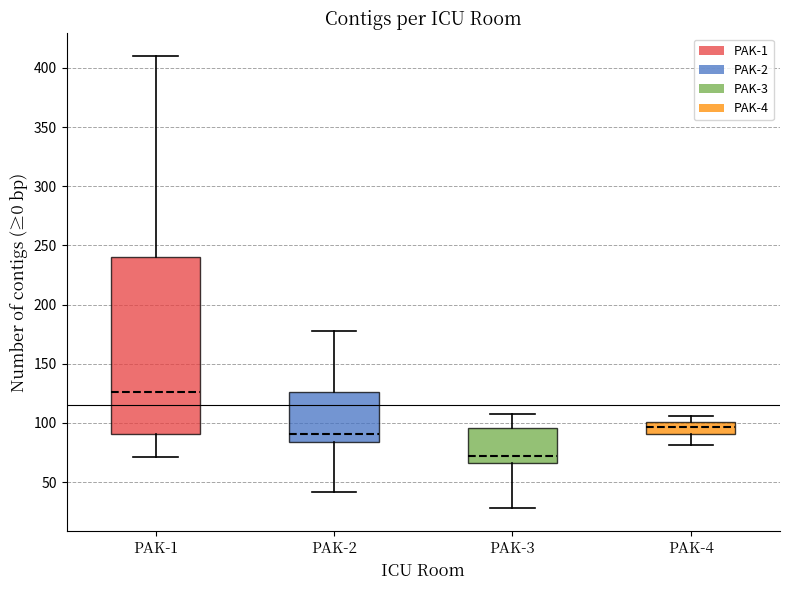

Where does the upper whisker of the box for PAK-4 end on the y-axis? The values are not printed on the chart, so give them approximately, as read against the axis.

105